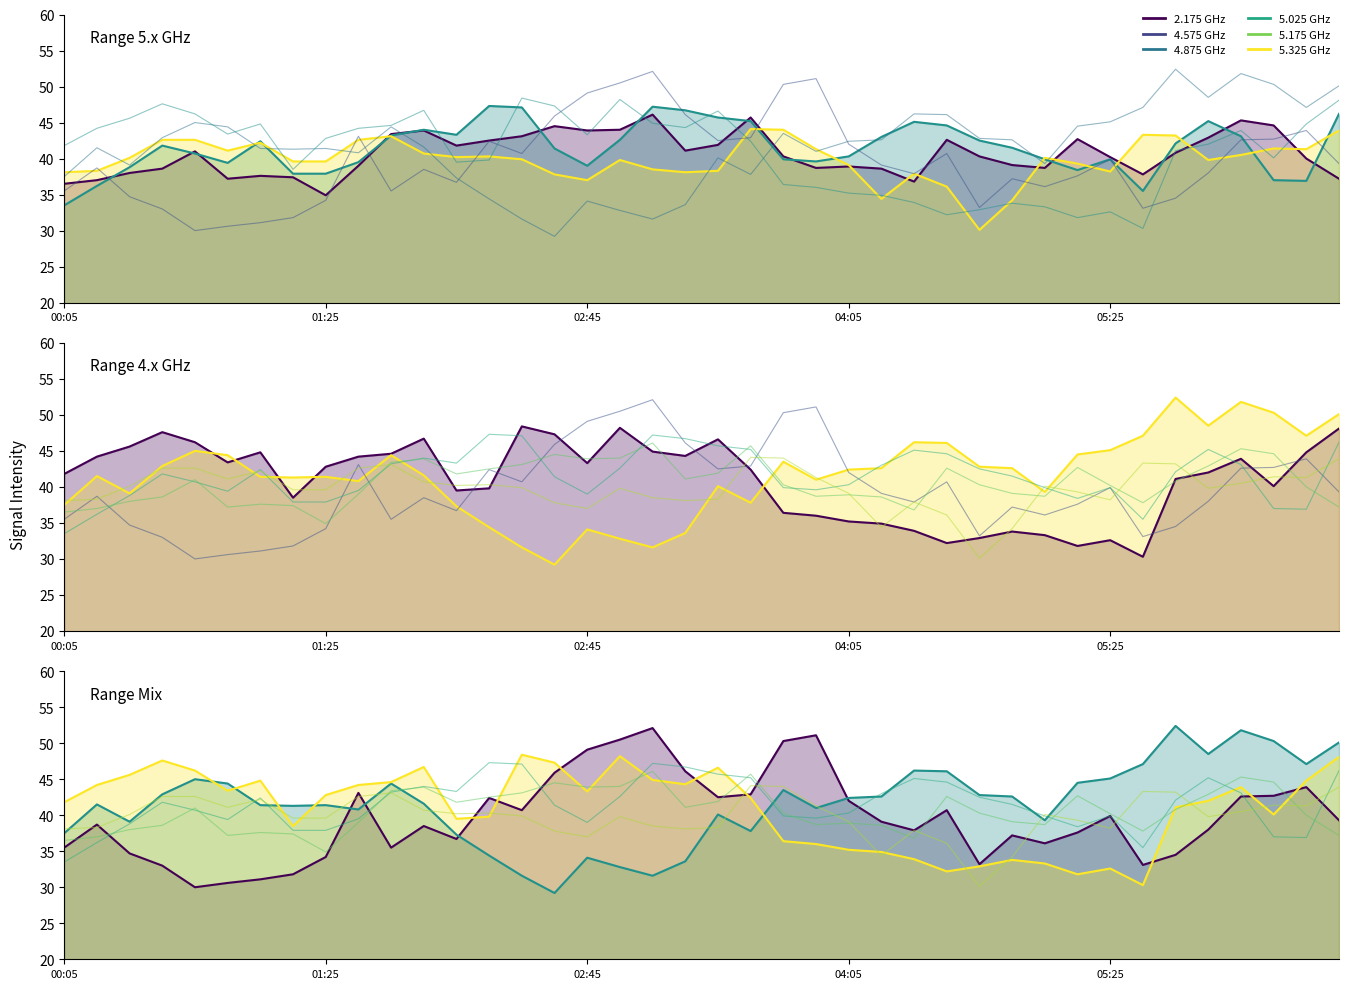

What is the difference between the 5.025 values at 2019/01/03 00:05 and 2019/01/03 04:45?

9.0